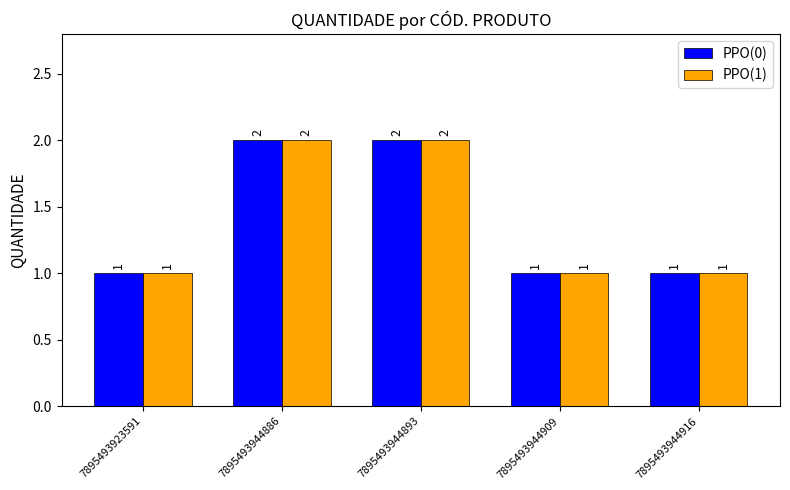

Is it true that PPO(0) equals 0 at 7895493923591?

False